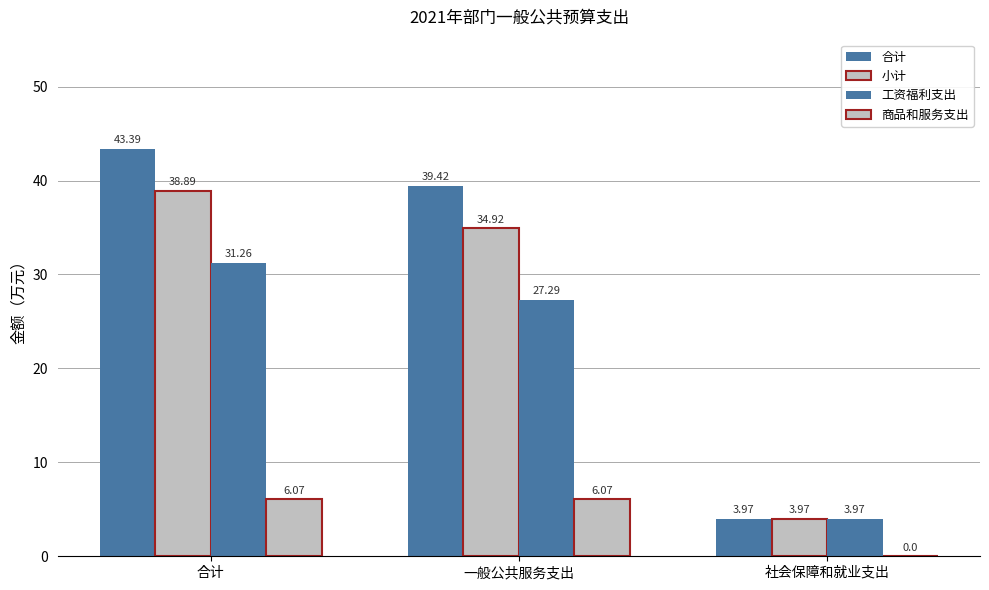

How many data points does each series have?

3